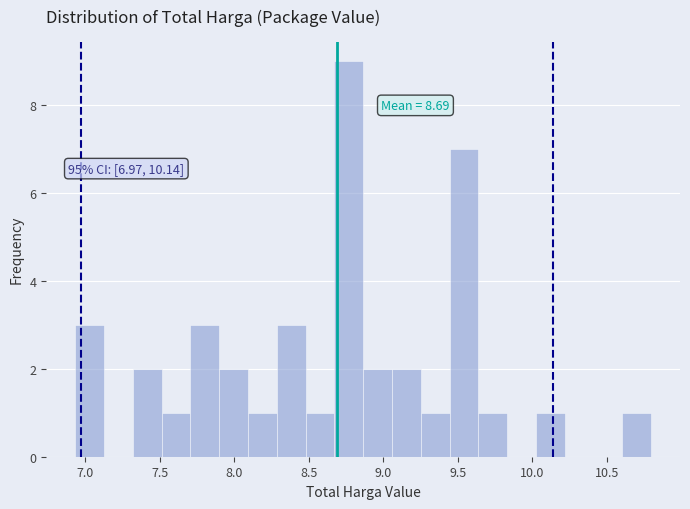

Read against the x-axis, roughly where is the centre of the tallest bar?

8.75